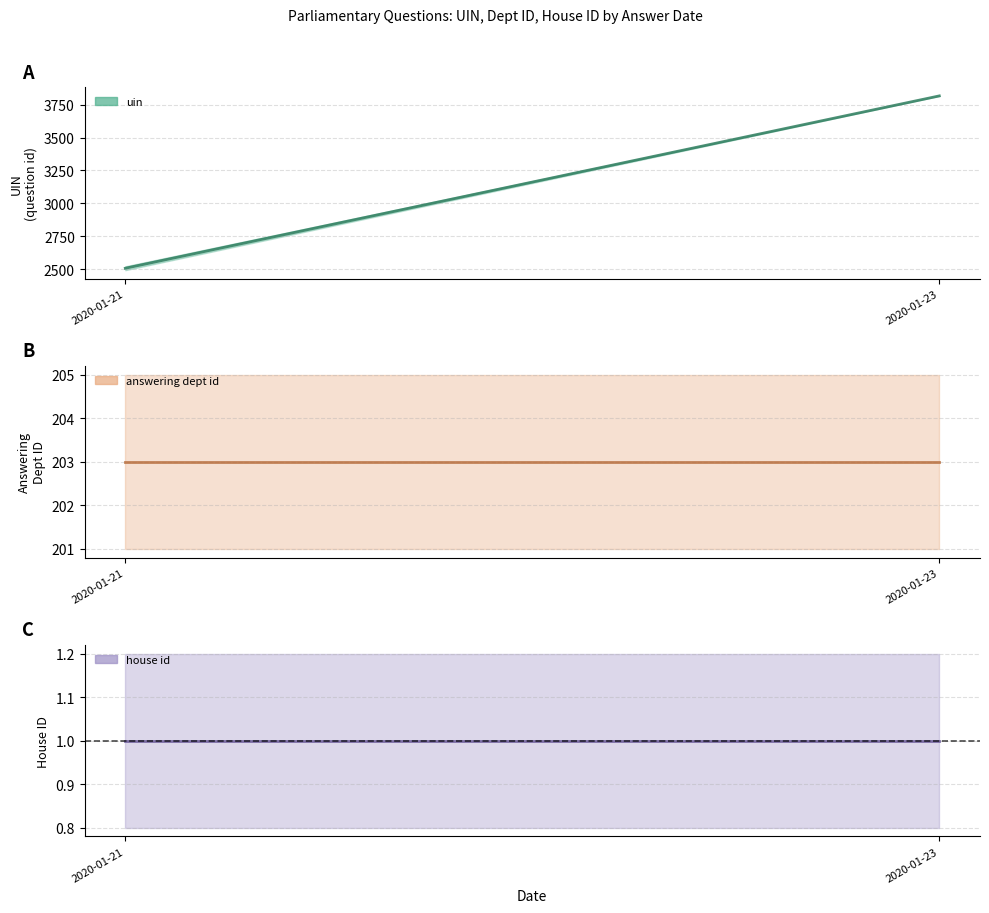

Which series changed the most between 2020-01-21 and 2020-01-23?

uin mean